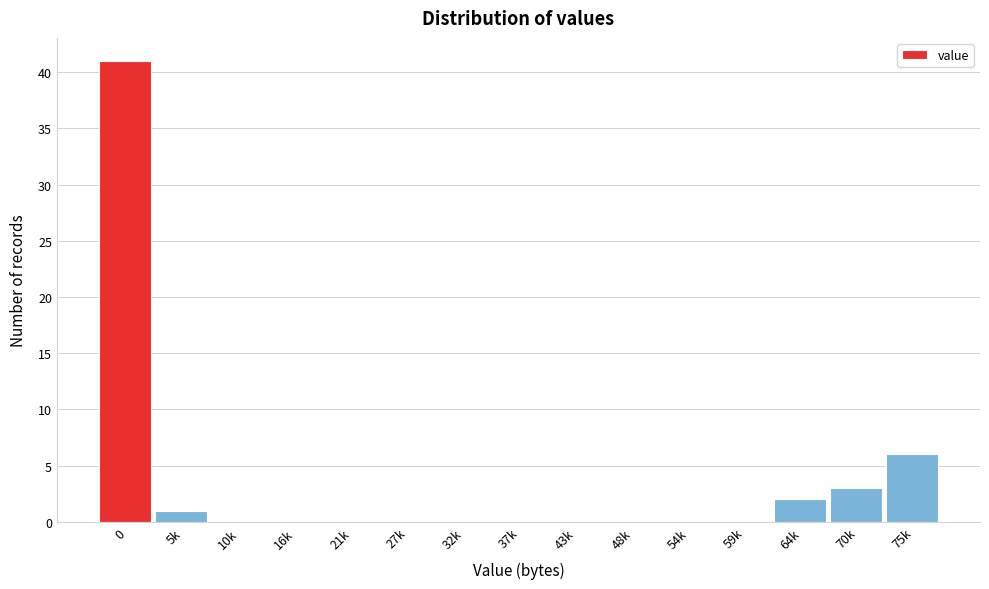

Reading left to right, extract all data points from this chart.

0=41	5k=1	10k=0	16k=0	21k=0	27k=0	32k=0	37k=0	43k=0	48k=0	54k=0	59k=0	64k=2	70k=3	75k=6